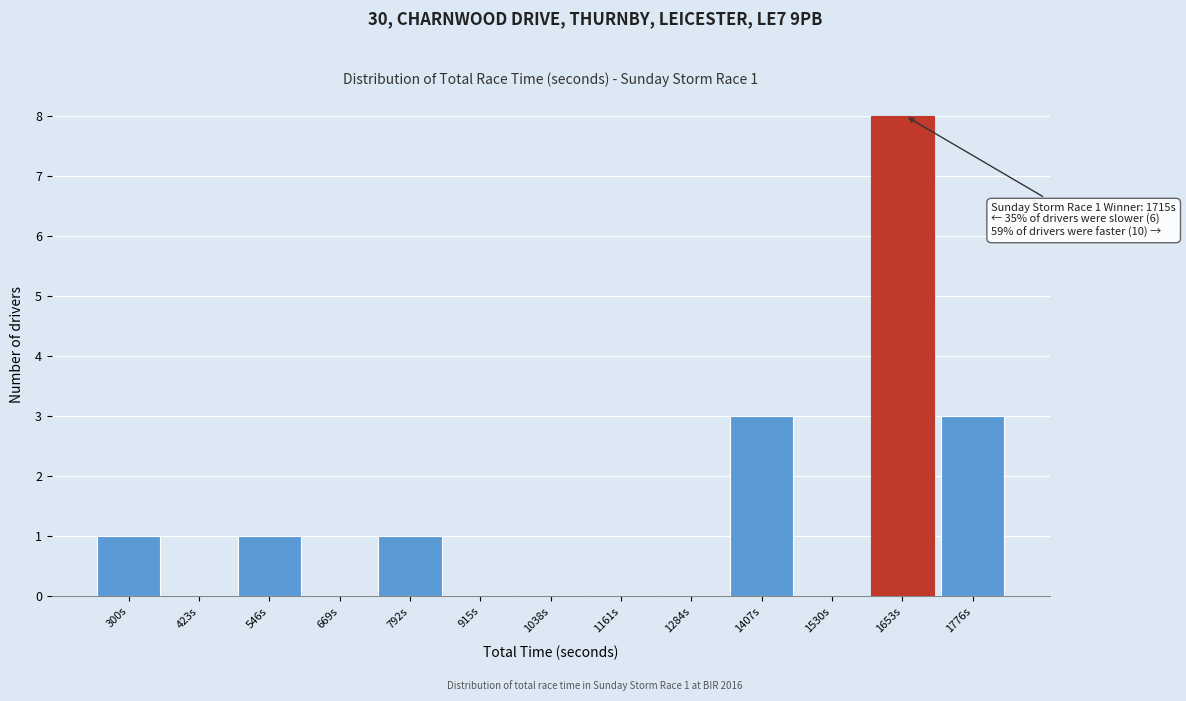

Reading left to right, extract all data points from this chart.

300s=1	423s=0	546s=1	669s=0	792s=1	915s=0	1038s=0	1161s=0	1284s=0	1407s=3	1530s=0	1653s=8	1776s=3